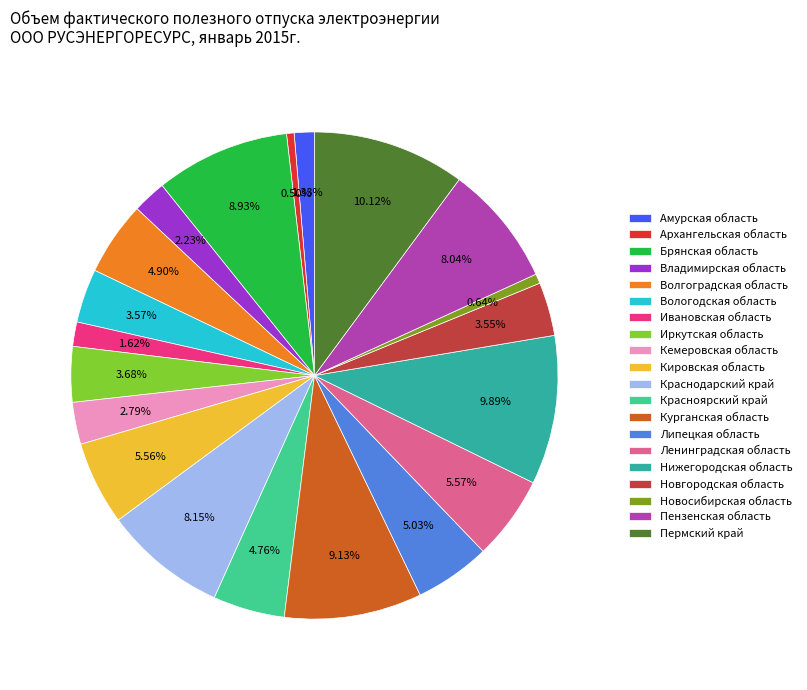

To the nearest percent, what is the average slice percentage?

5%